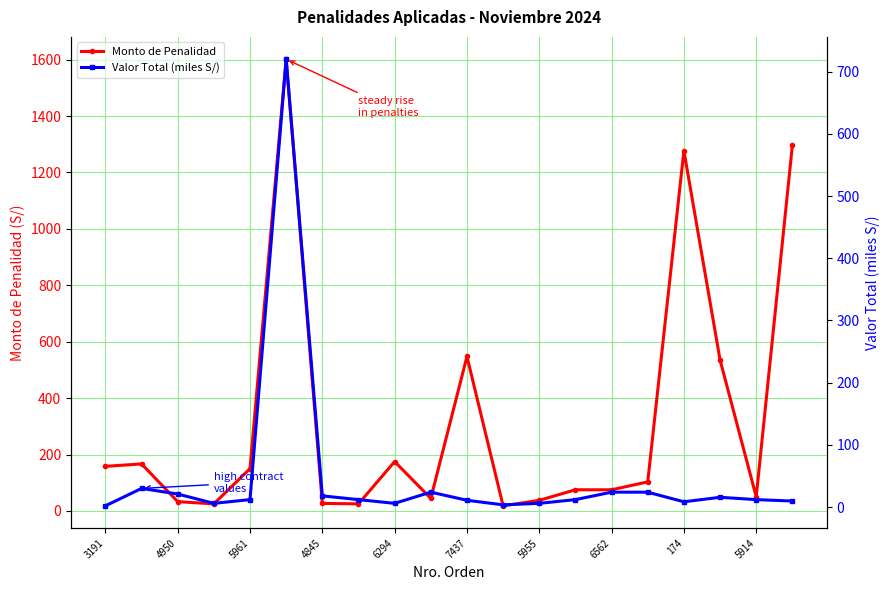

True or false: Monto de Penalidad has more than 0 points higher than both neighbors.

True